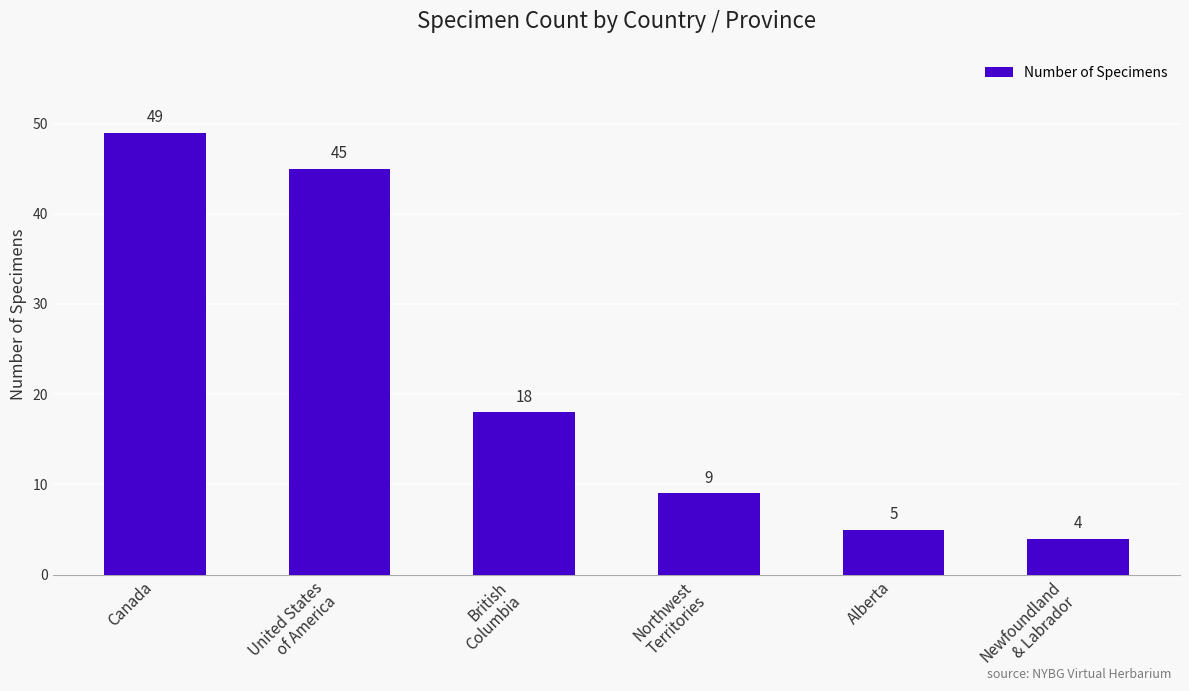

Where is the data nearest to the value 26?

British
Columbia